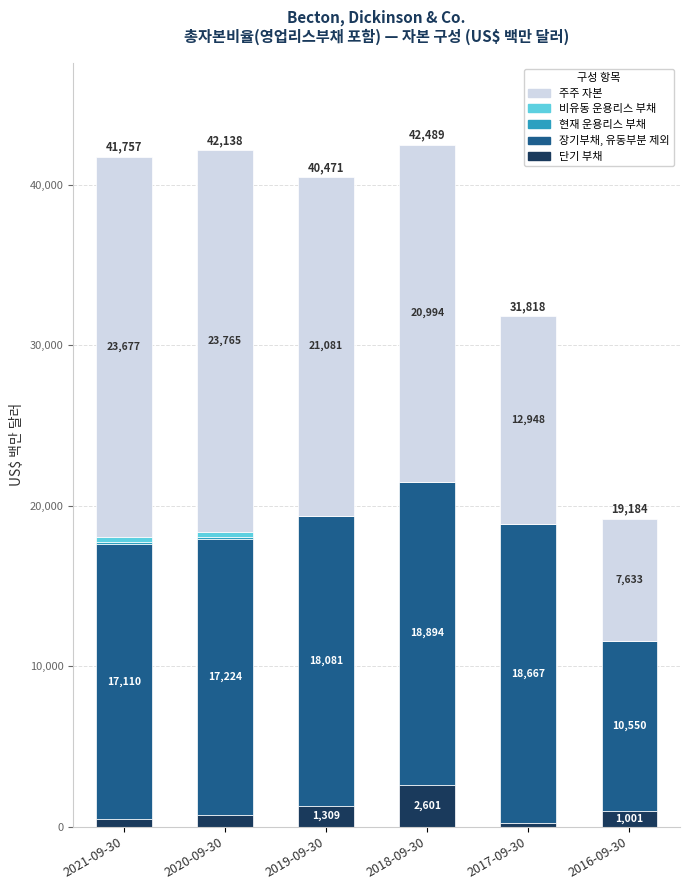

What is the total value across all series at 2017-09-30?

31818